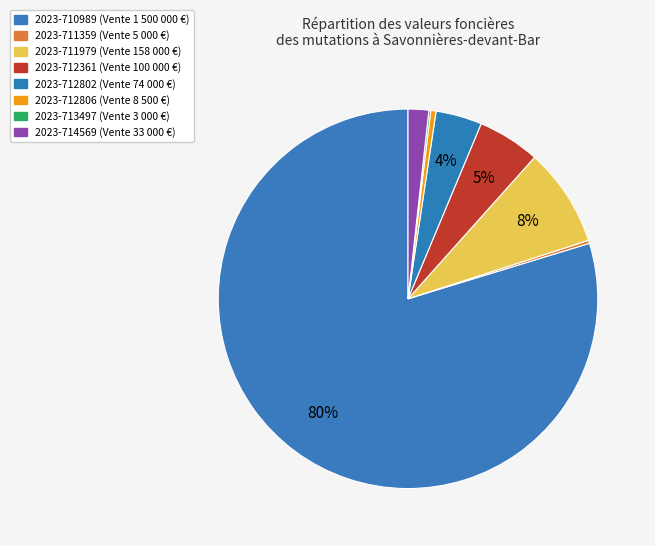

Which has a higher value, 2023-712361 or 2023-714569?

2023-712361